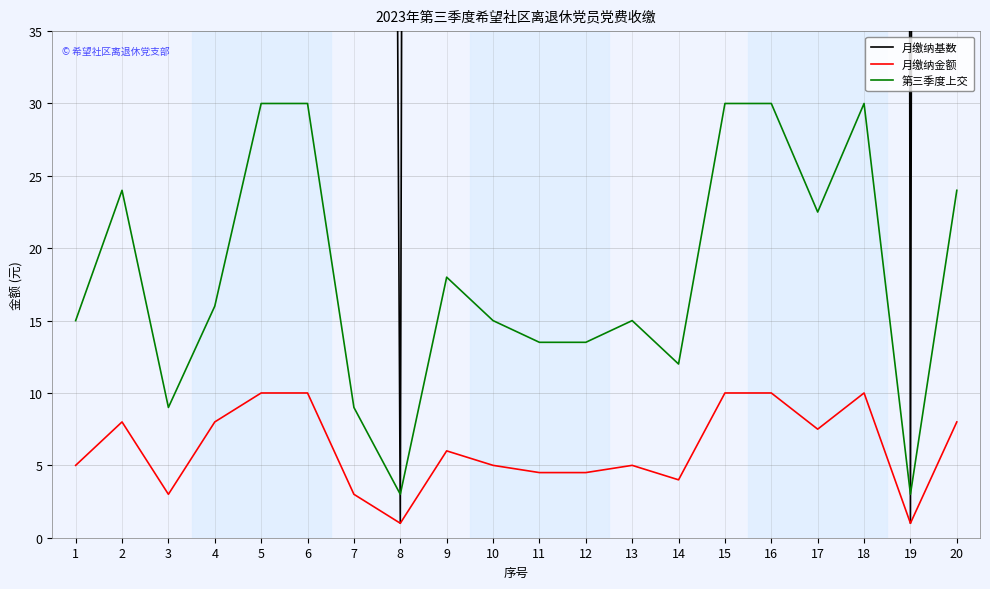

How many data points in 第三季度上交 are above 16?

9